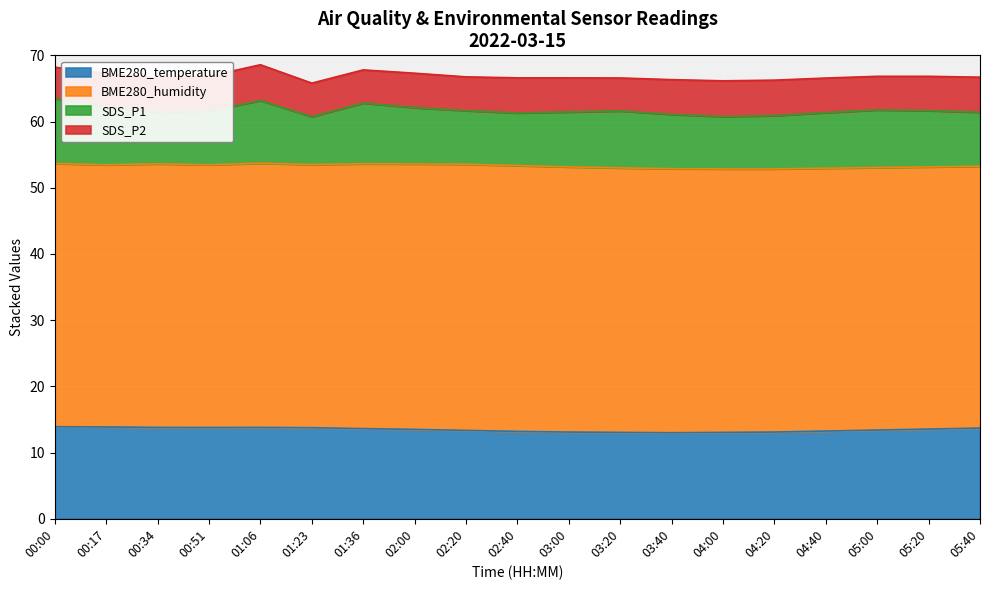

What is the maximum value for BME280_temperature?

13.9